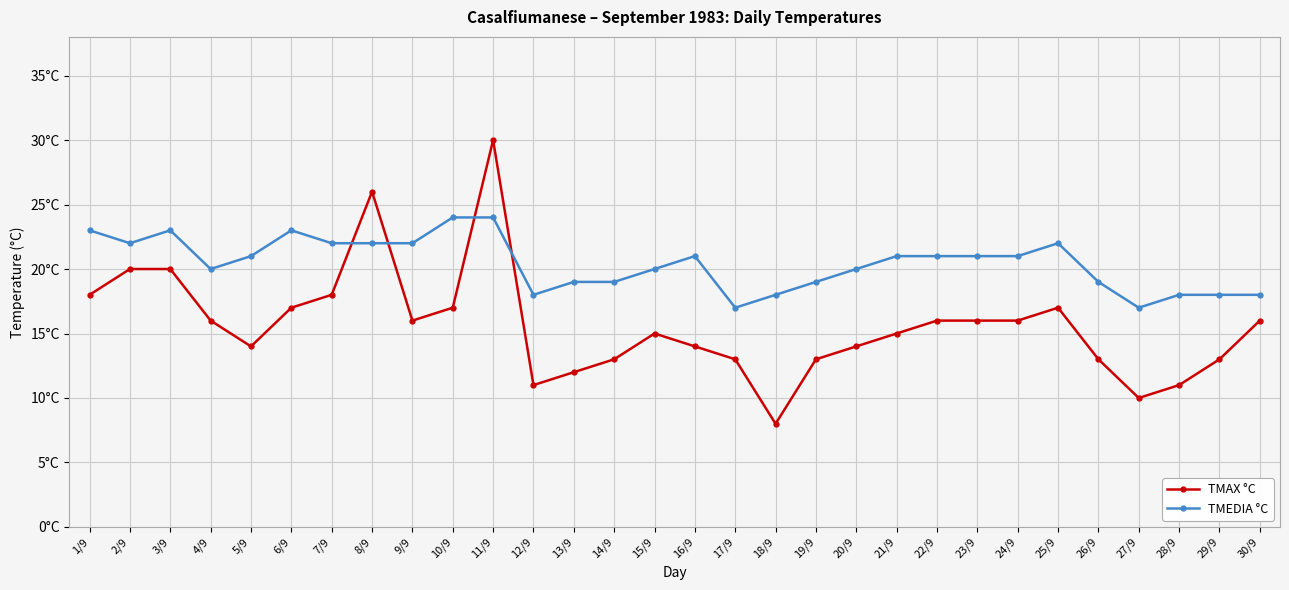

What value does the TMAX °C series have at 26/9, to the nearest 10?

10